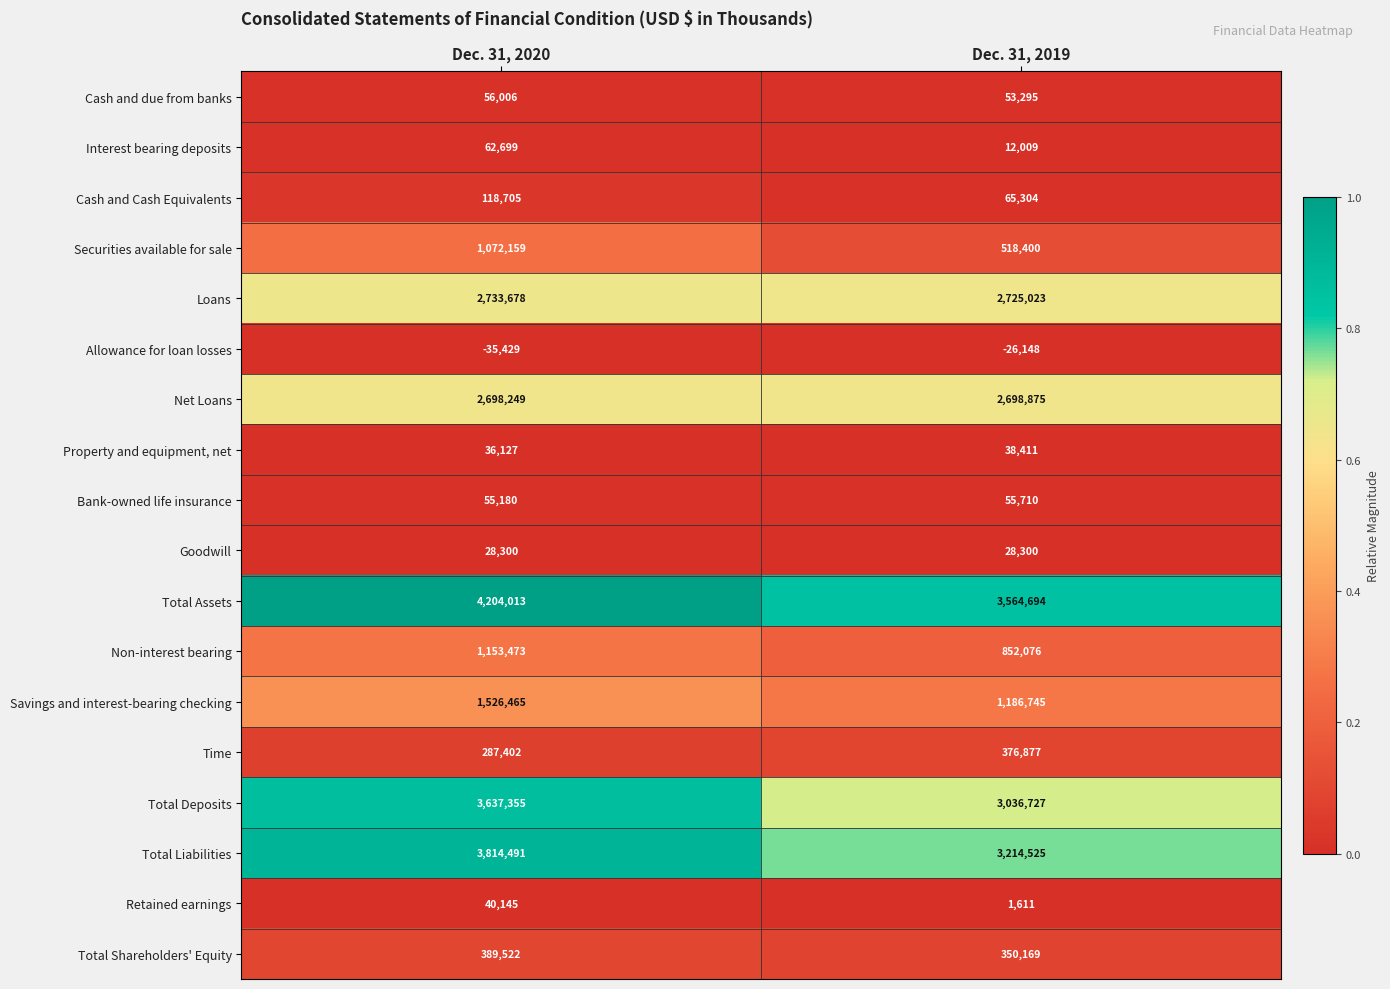

The value of Cash and Cash Equivalents at Dec. 31, 2019 is 65304. True or false?

True